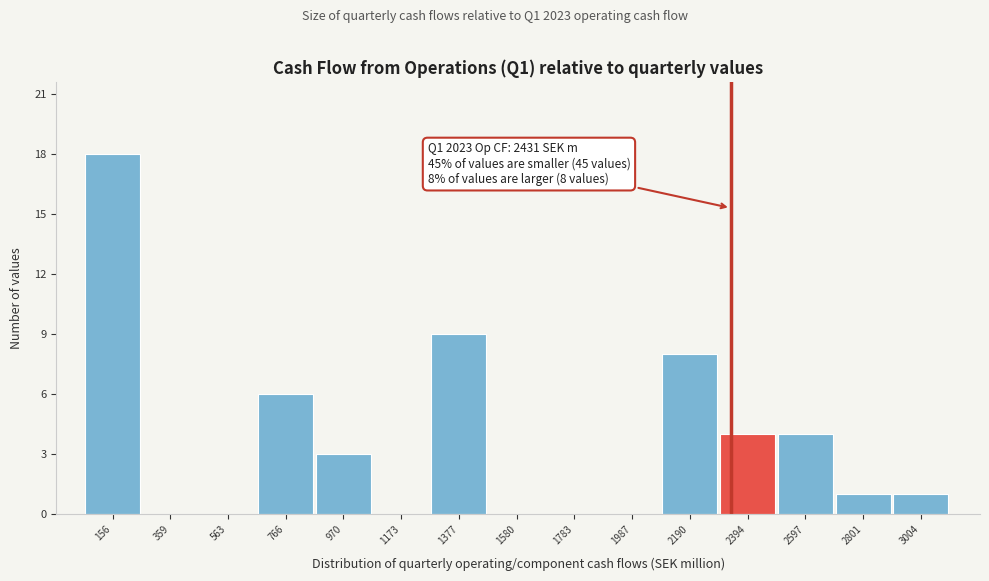

Reading left to right, list all the values displayed in this chart.

156=18	359=0	563=0	766=6	970=3	1173=0	1377=9	1580=0	1783=0	1987=0	2190=8	2394=4	2597=4	2801=1	3004=1